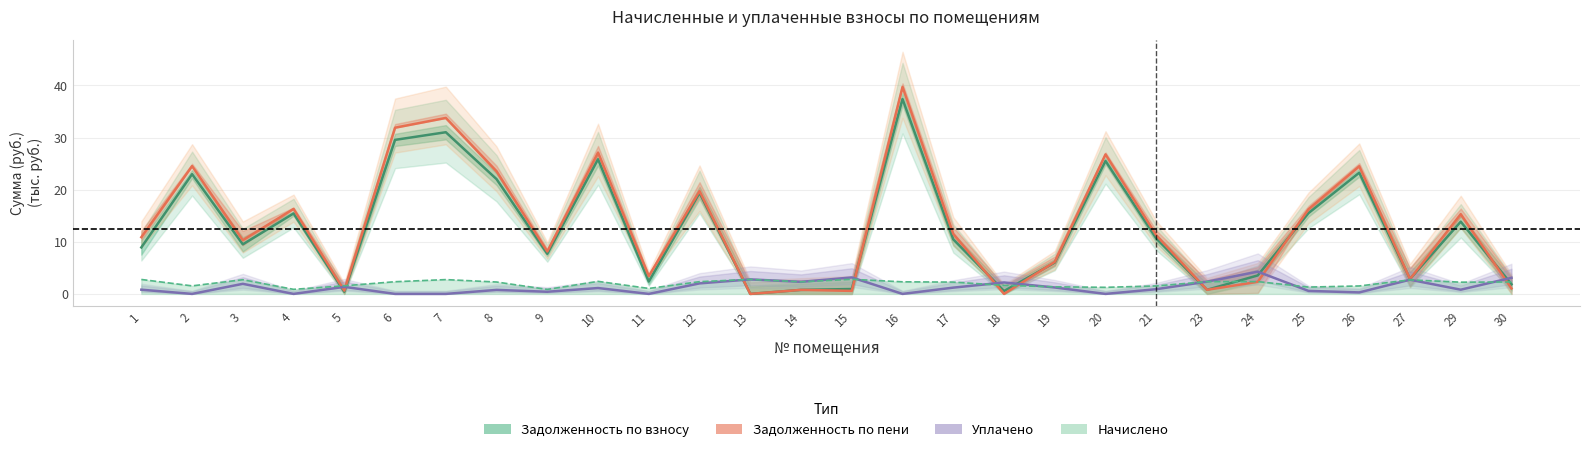

Is this an area chart (filled region under the line)?

No